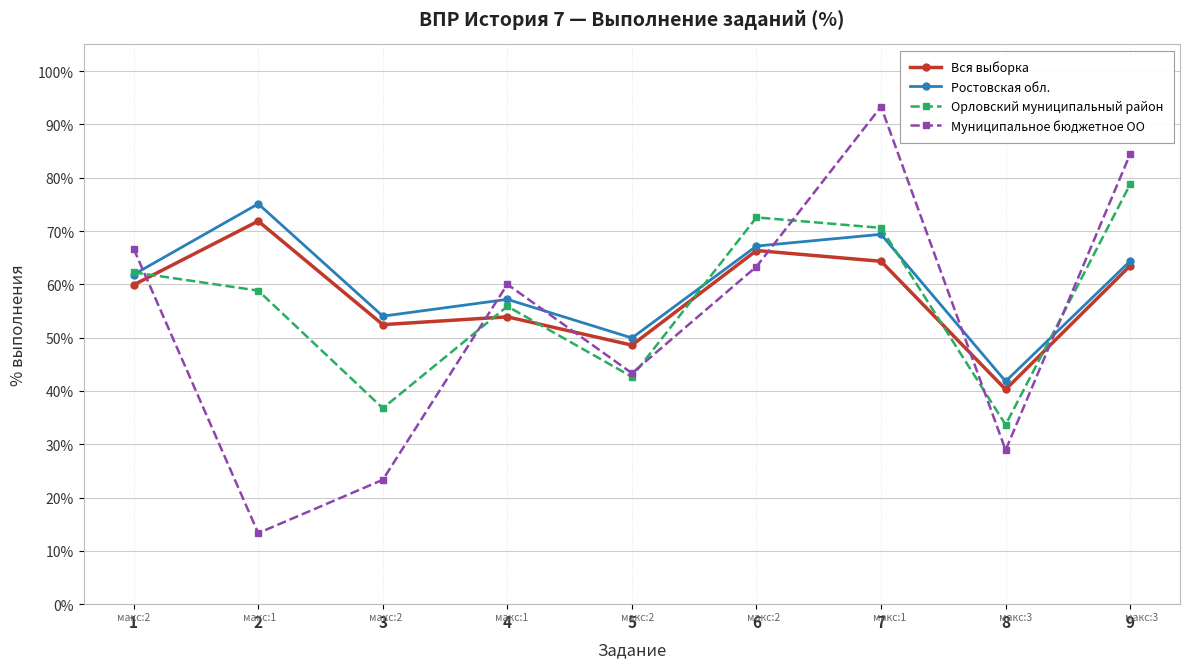

Where is the first local maximum for Муниципальное бюджетное ОО?

4